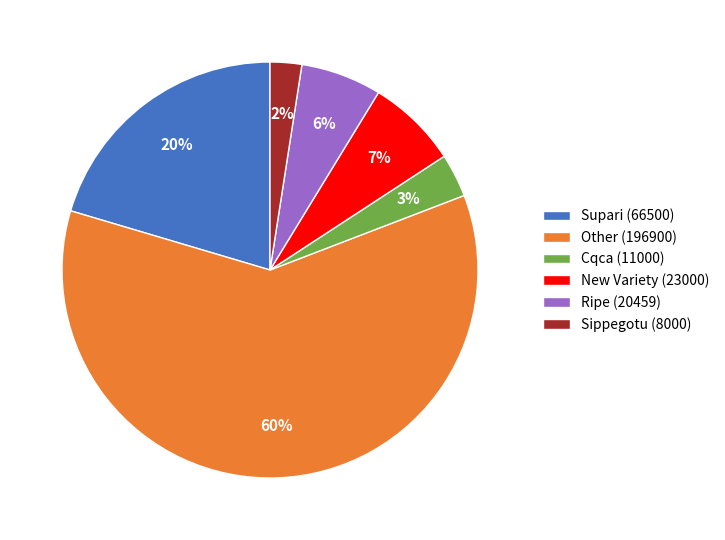

Do Other (196900) and New Variety (23000) together represent more than half of the pie?

Yes